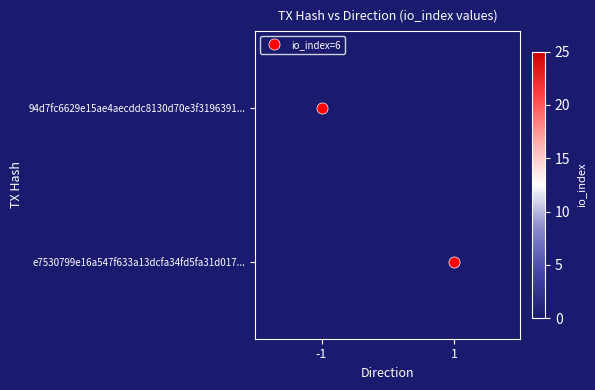

How many distinct data groups are displayed?

2